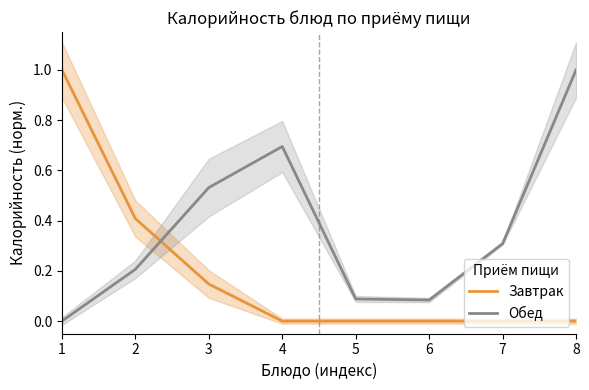

After their last crossing, which series has the higher values: Завтрак or Обед?

Обед